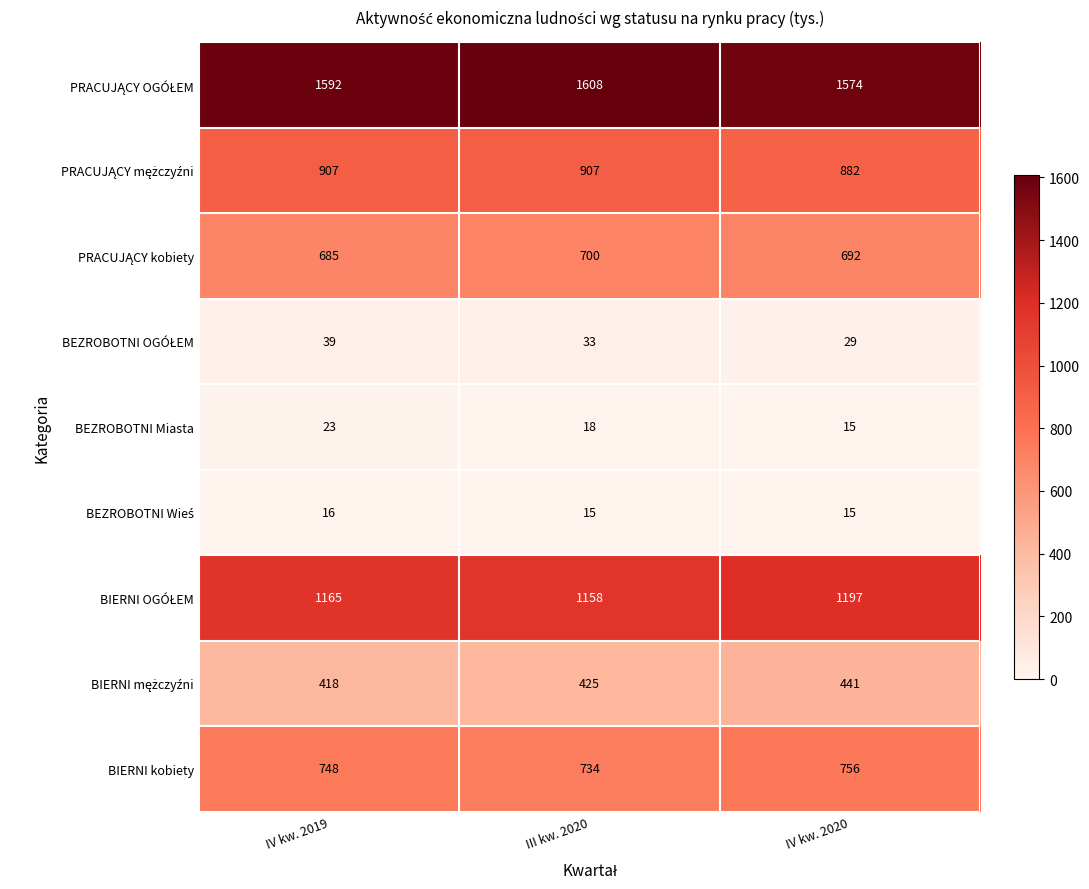

What is the greatest value displayed?

1608